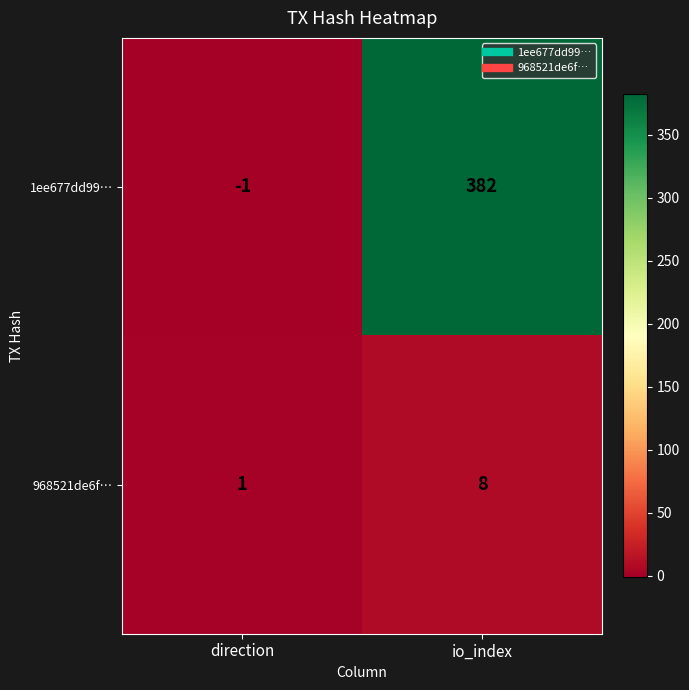

What is the greatest value displayed?

382